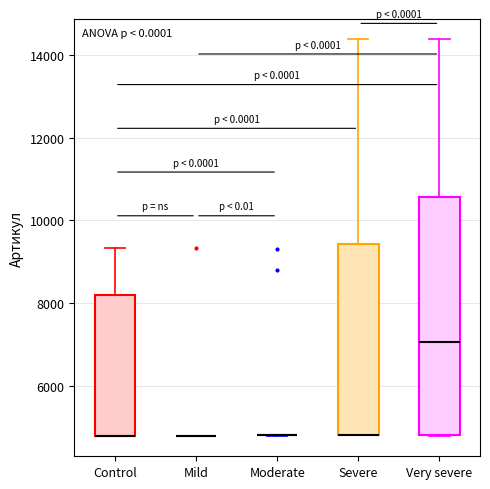

Where does the median line of the box for Very severe sit on the y-axis? The values are not printed on the chart, so give them approximately, as read against the axis.

7000